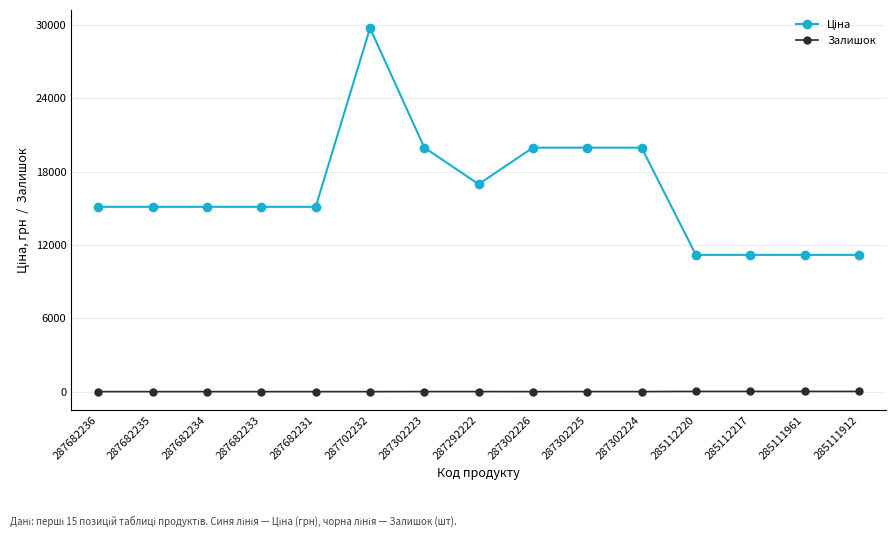

True or false: Залишок has a value of 15.0 at 285111912.

True